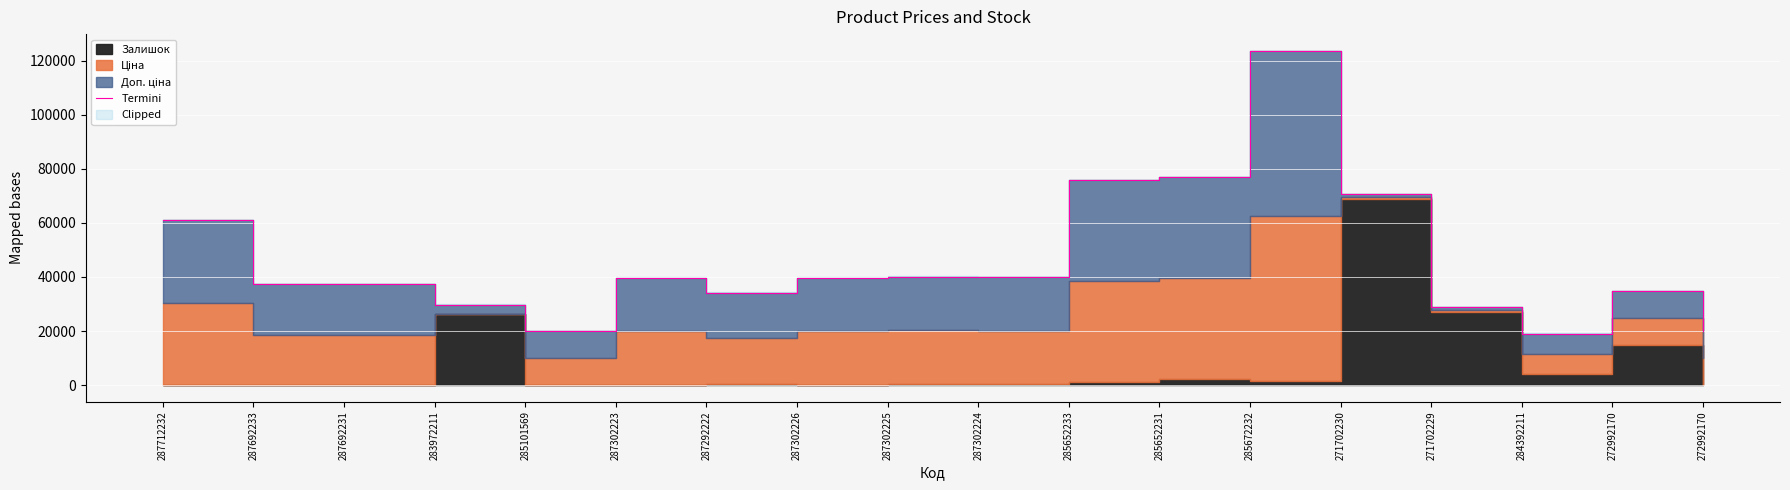

True or false: there are more than 0 points higher than both neighbors.

True